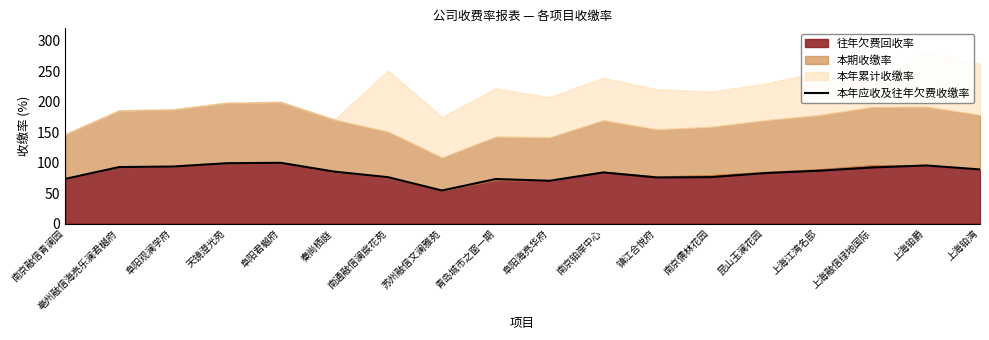

The chart shows a value of 16.0 at 苏州融信文澜雅苑. True or false?

False